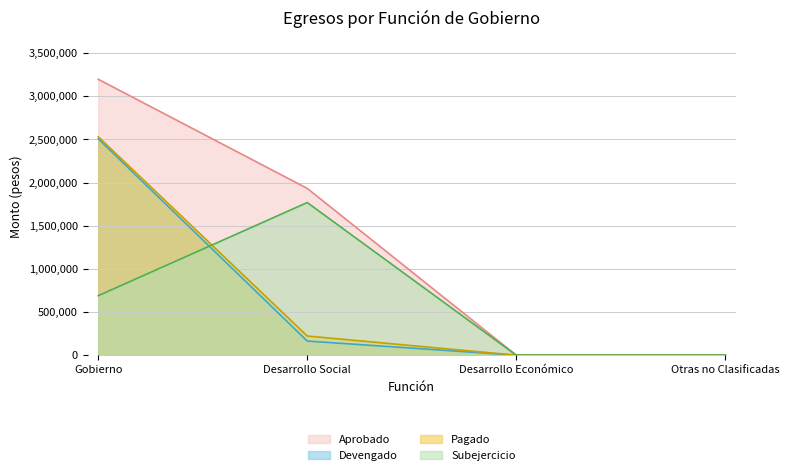

True or false: Subejercicio has more than 1 points higher than both neighbors.

False